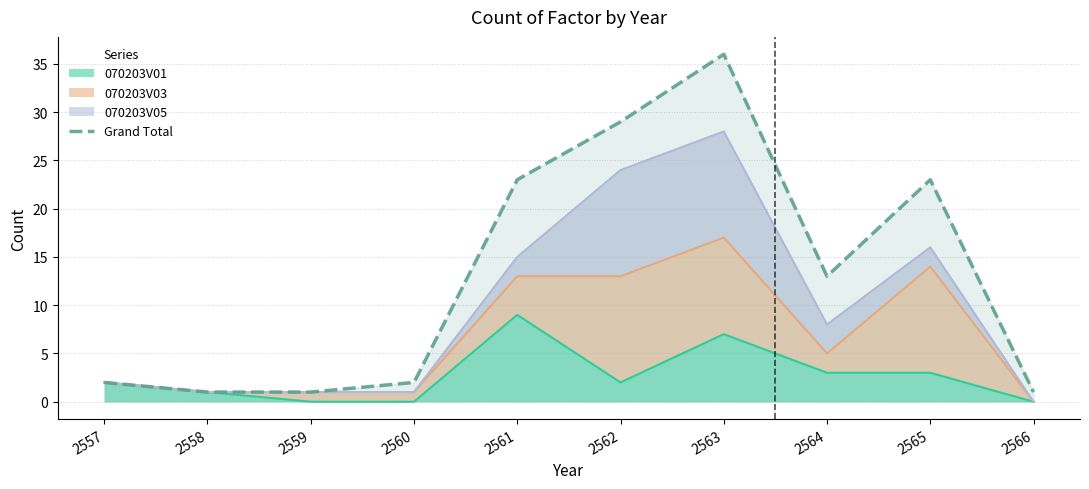

Rank the categories by value from highest to lowest.

2563, 2562, 2561, 2565, 2564, 2557, 2560, 2558, 2559, 2566